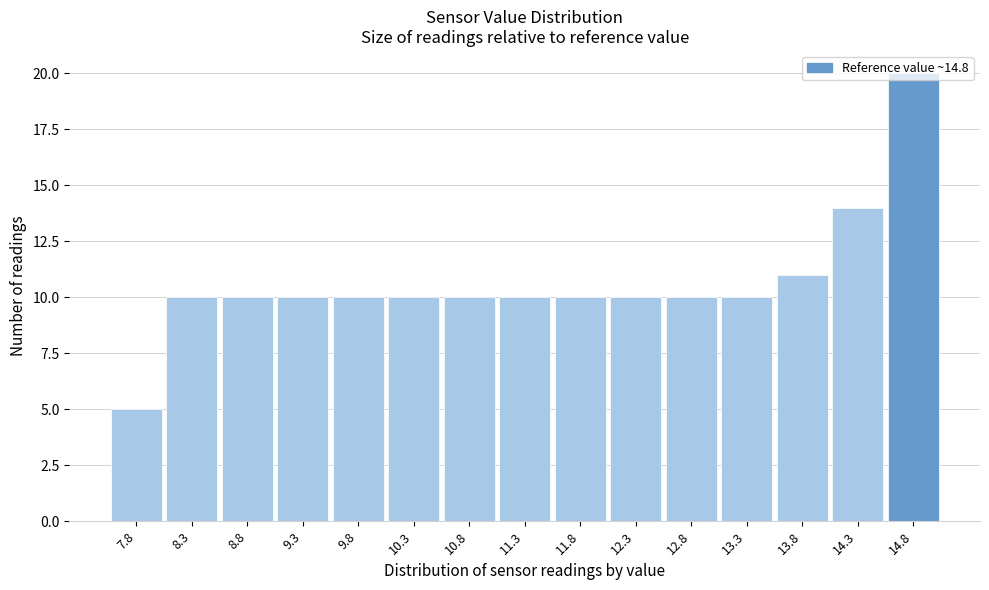

Reading left to right, list every bar in this chart as the range it spans on the x-axis followed by its height. The values are not printed on the chart, so give them approximately, as read against the axis.

7.55 to 8.05: 5
8.05 to 8.55: 10
8.55 to 9.05: 10
9.05 to 9.55: 10
9.55 to 10.05: 10
10.05 to 10.55: 10
10.55 to 11.05: 10
11.05 to 11.55: 10
11.55 to 12.05: 10
12.05 to 12.55: 10
12.55 to 13.05: 10
13.05 to 13.55: 10
13.55 to 14.05: 11
14.05 to 14.55: 14
14.55 to 15.05: 20